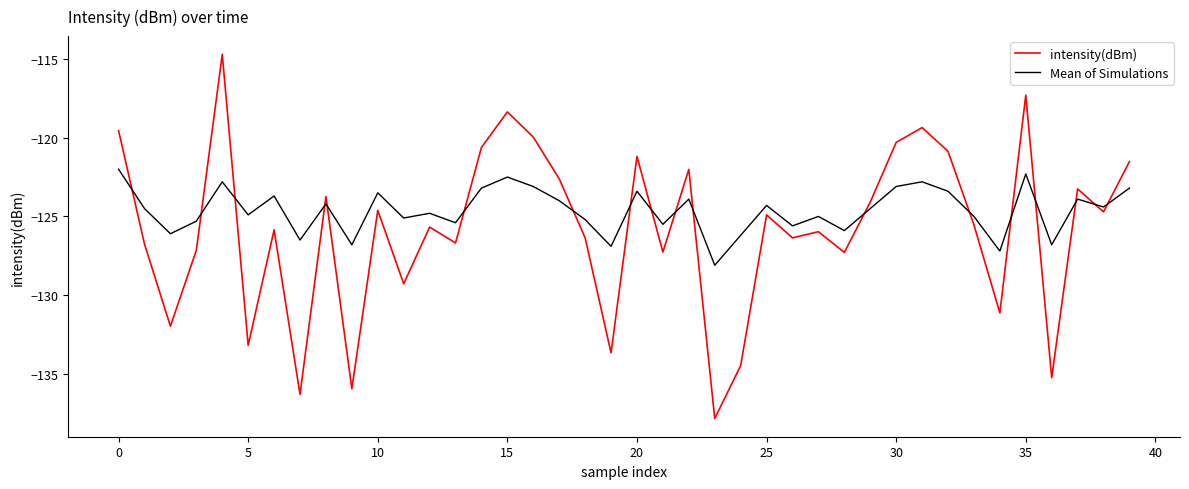

List the series in order of their overall mean, lowest first.

intensity(dBm), Mean of Simulations